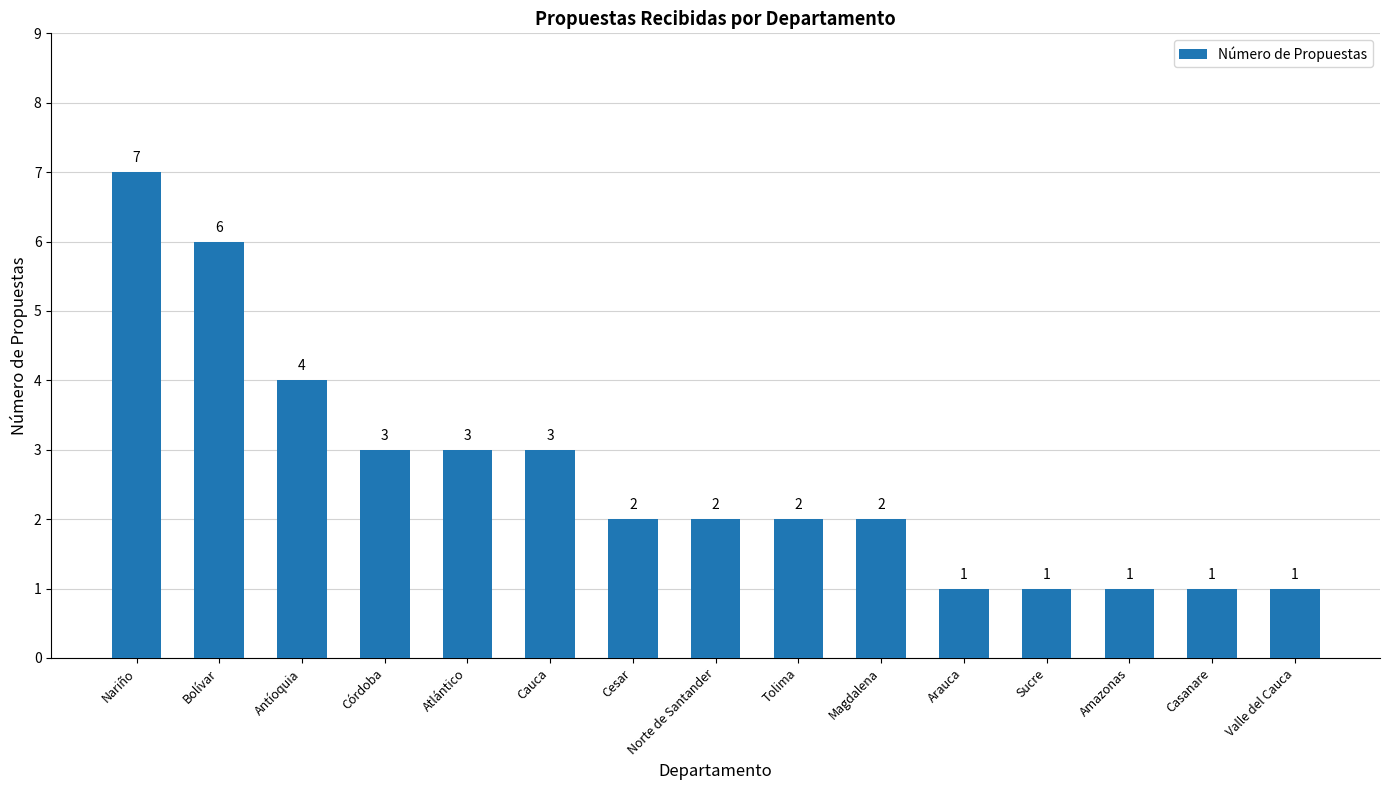

Reading left to right, list all the values displayed in this chart.

Nariño=7	Bolívar=6	Antíoquia=4	Córdoba=3	Atlántico=3	Cauca=3	Cesar=2	Norte de Santander=2	Tolima=2	Magdalena=2	Arauca=1	Sucre=1	Amazonas=1	Casanare=1	Valle del Cauca=1